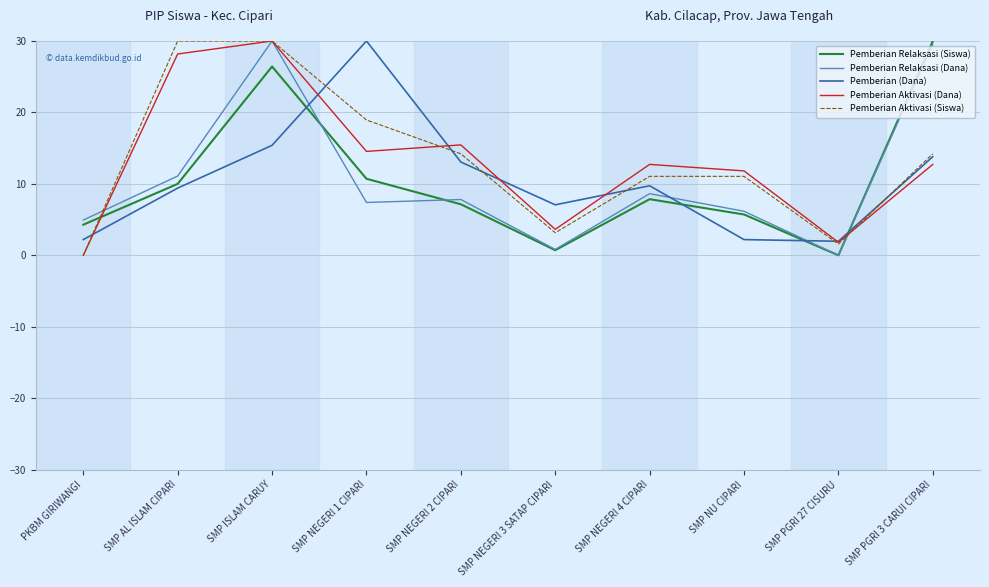

What is the difference between the Pemberian Aktivasi (Siswa) values at SMP PGRI 3 CARUI CIPARI and SMP AL ISLAM CIPARI?

15.8